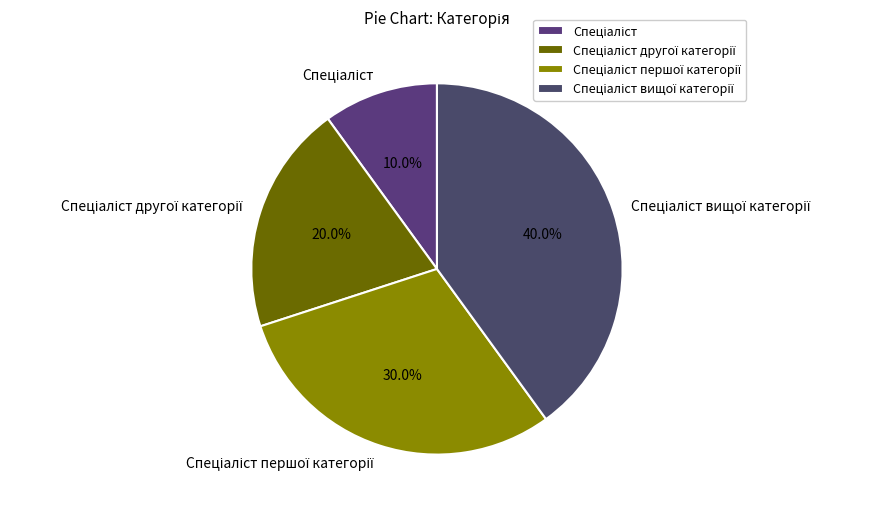

Is there any slice that represents more than half of the pie?

No